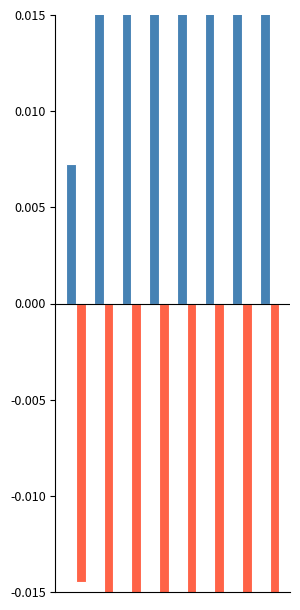

How many distinct data groups are displayed?

2